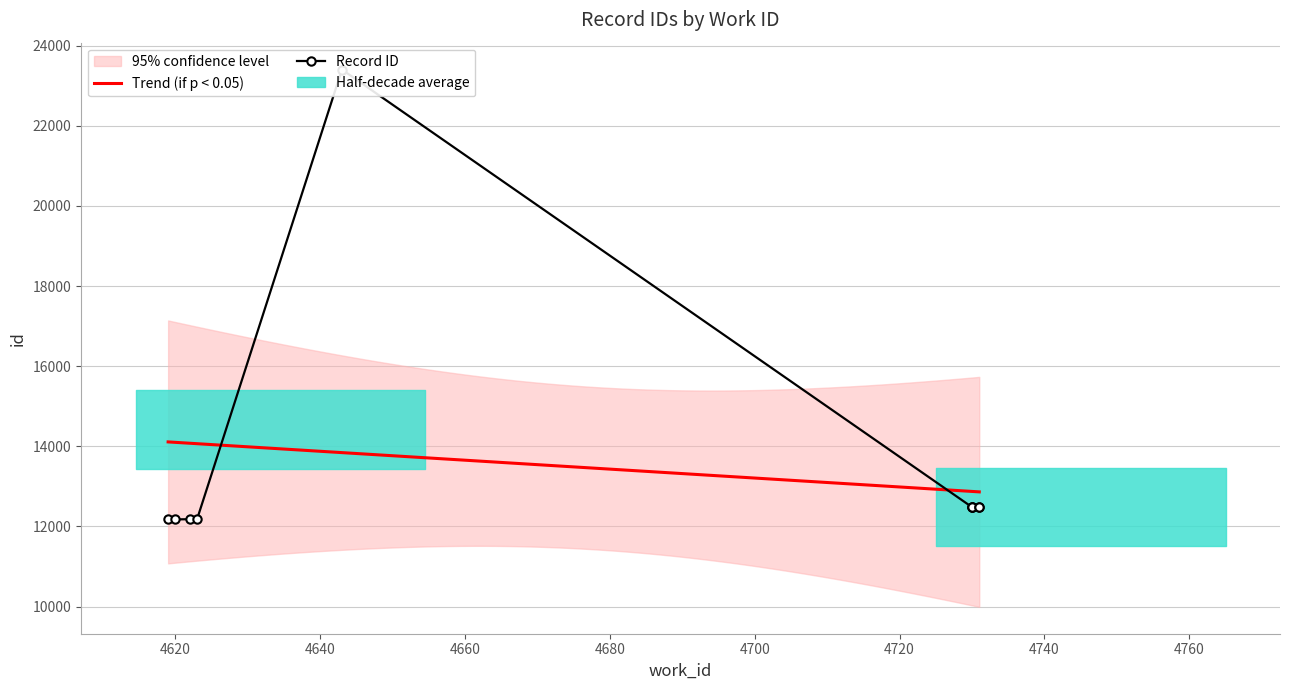

True or false: there are more than 1 points higher than both neighbors.

False